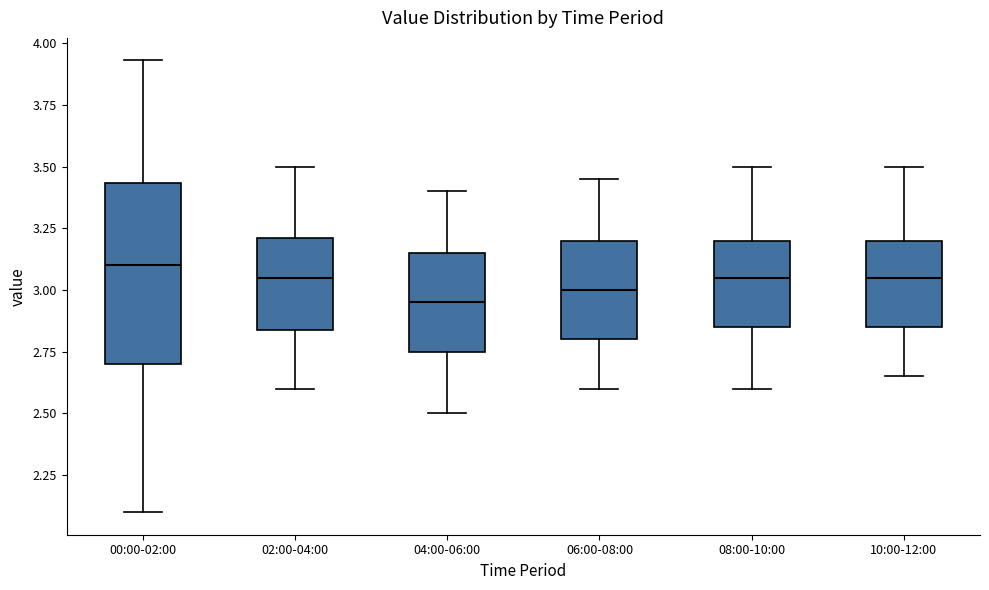

Reading left to right, transcribe this box plot: for each box, give where its median line is, the range the box spans, and where its two whiskers end, as read against the y-axis. The values are not printed on the chart, so give them approximately, as read against the axis.

00:00-02:00: median 3.10, box 2.70 to 3.45, whiskers 2.10 to 3.95
02:00-04:00: median 3.05, box 2.85 to 3.20, whiskers 2.60 to 3.50
04:00-06:00: median 2.95, box 2.75 to 3.15, whiskers 2.50 to 3.40
06:00-08:00: median 3.00, box 2.80 to 3.20, whiskers 2.60 to 3.45
08:00-10:00: median 3.05, box 2.85 to 3.20, whiskers 2.60 to 3.50
10:00-12:00: median 3.05, box 2.85 to 3.20, whiskers 2.65 to 3.50